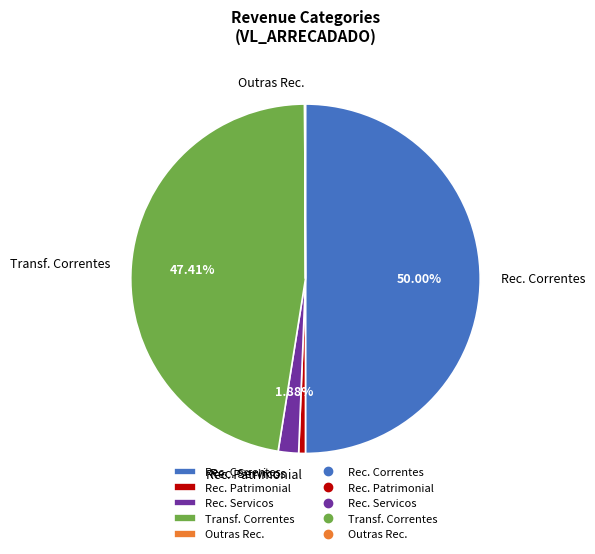

Approximately how many times larger is the value at Rec. Patrimonial compared to Rec. Servicos?

0.3